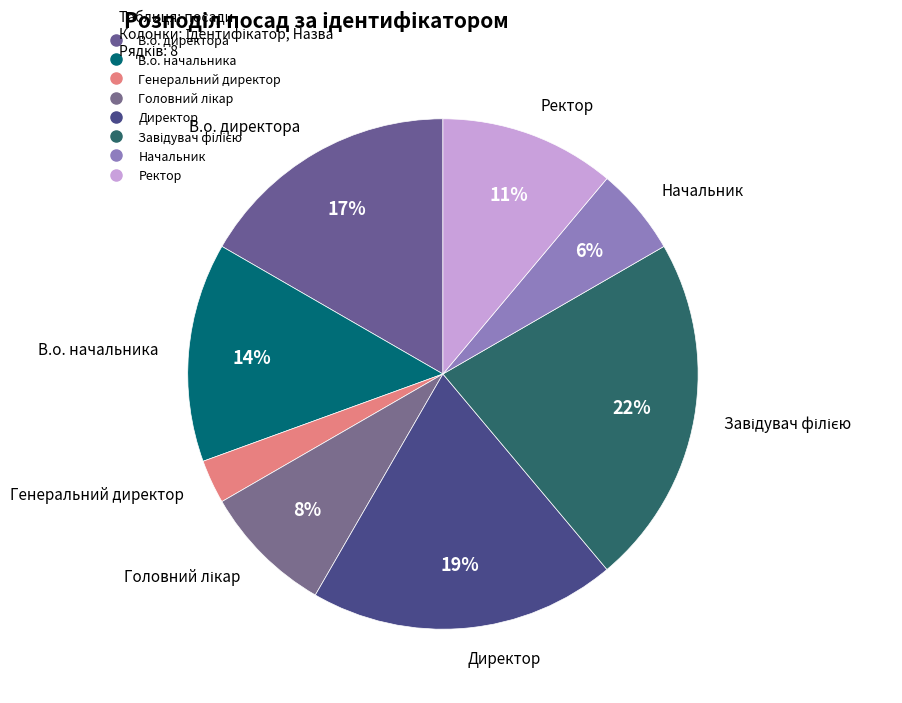

Do В.о. директора and Ректор together represent more than half of the pie?

No